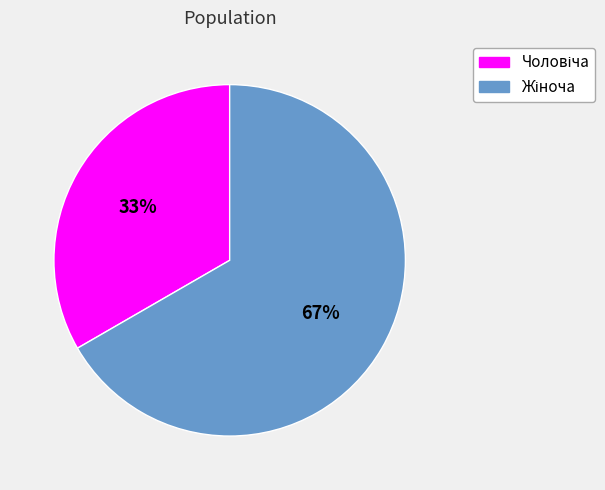

Is there a majority slice in this chart?

Yes